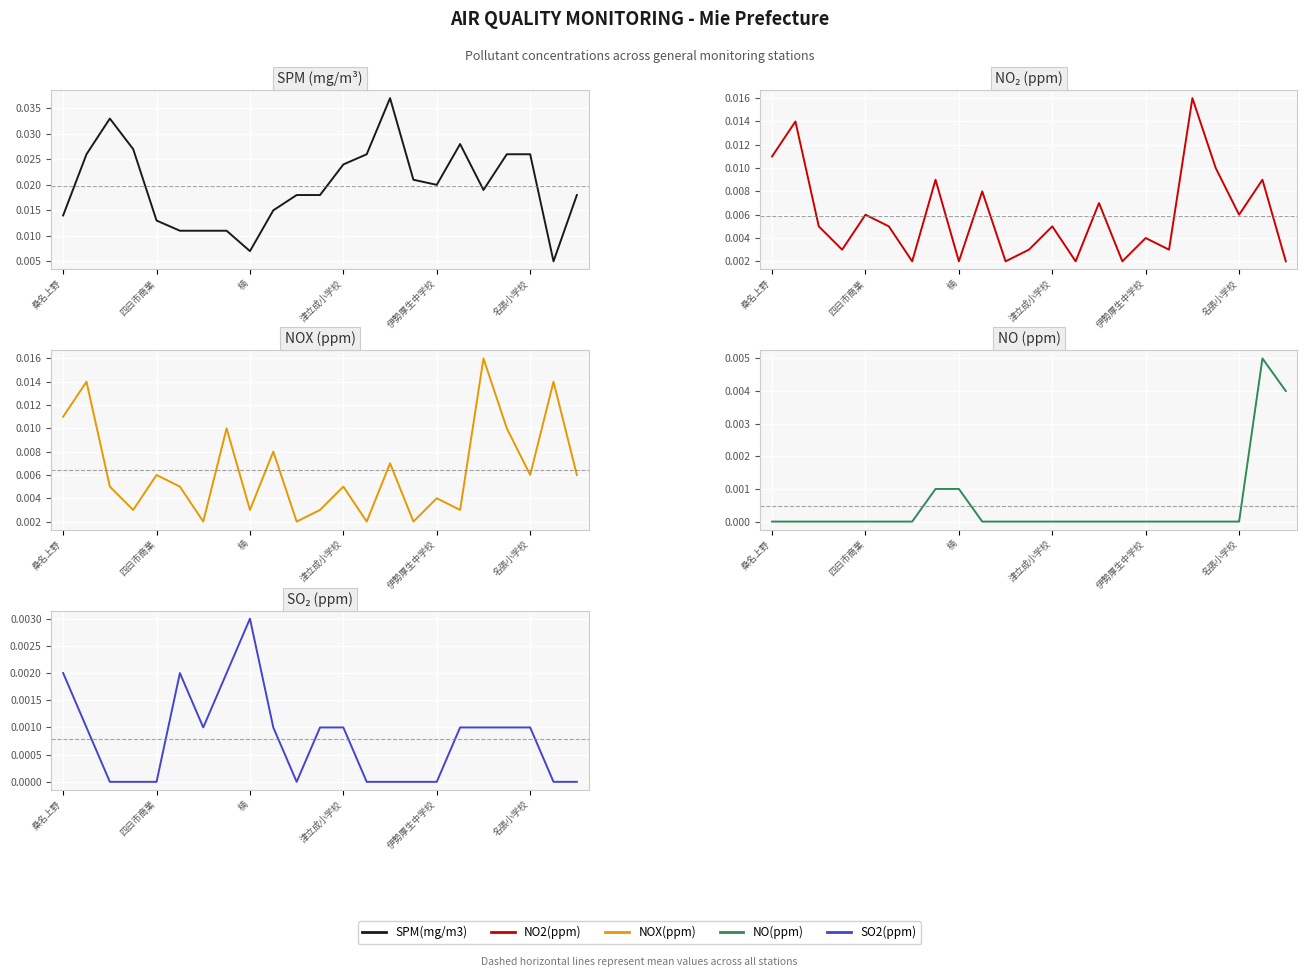

At how many categories does at least one series exceed 0?

23